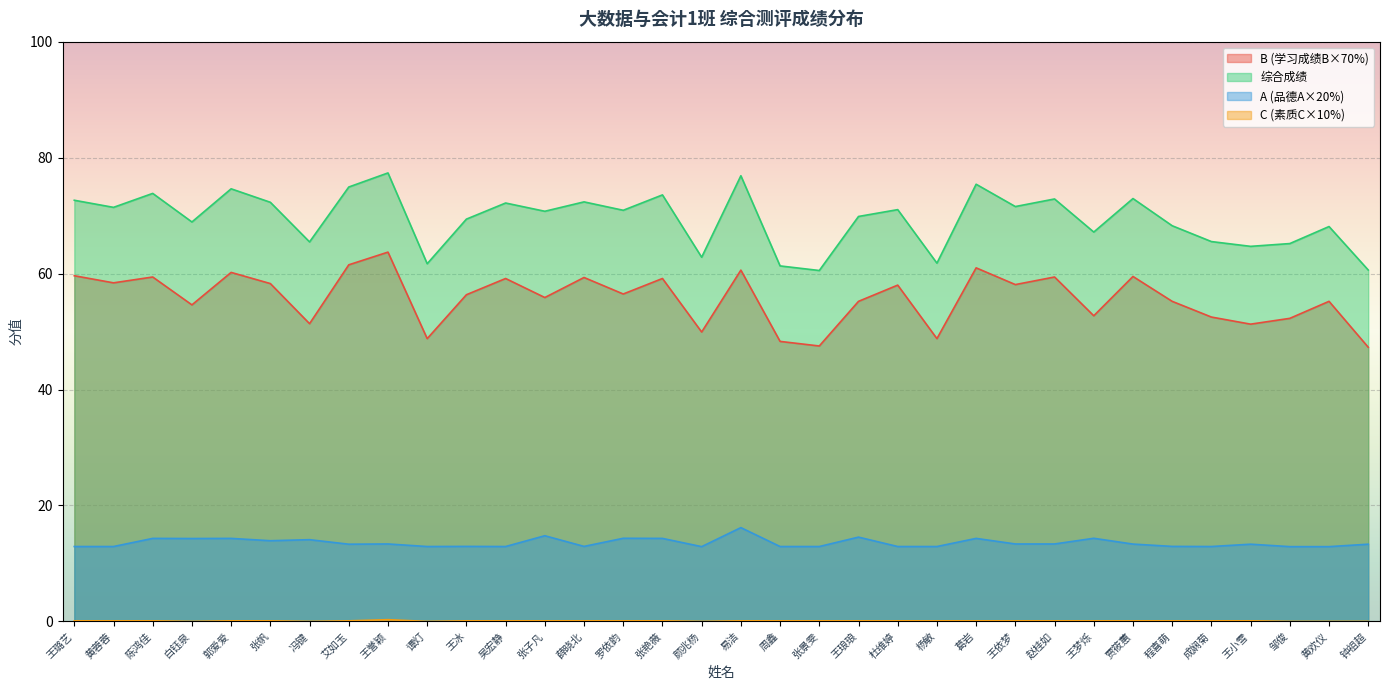

What is the difference between the maximum and second lowest values in the A (品德A×20%) series?

3.3